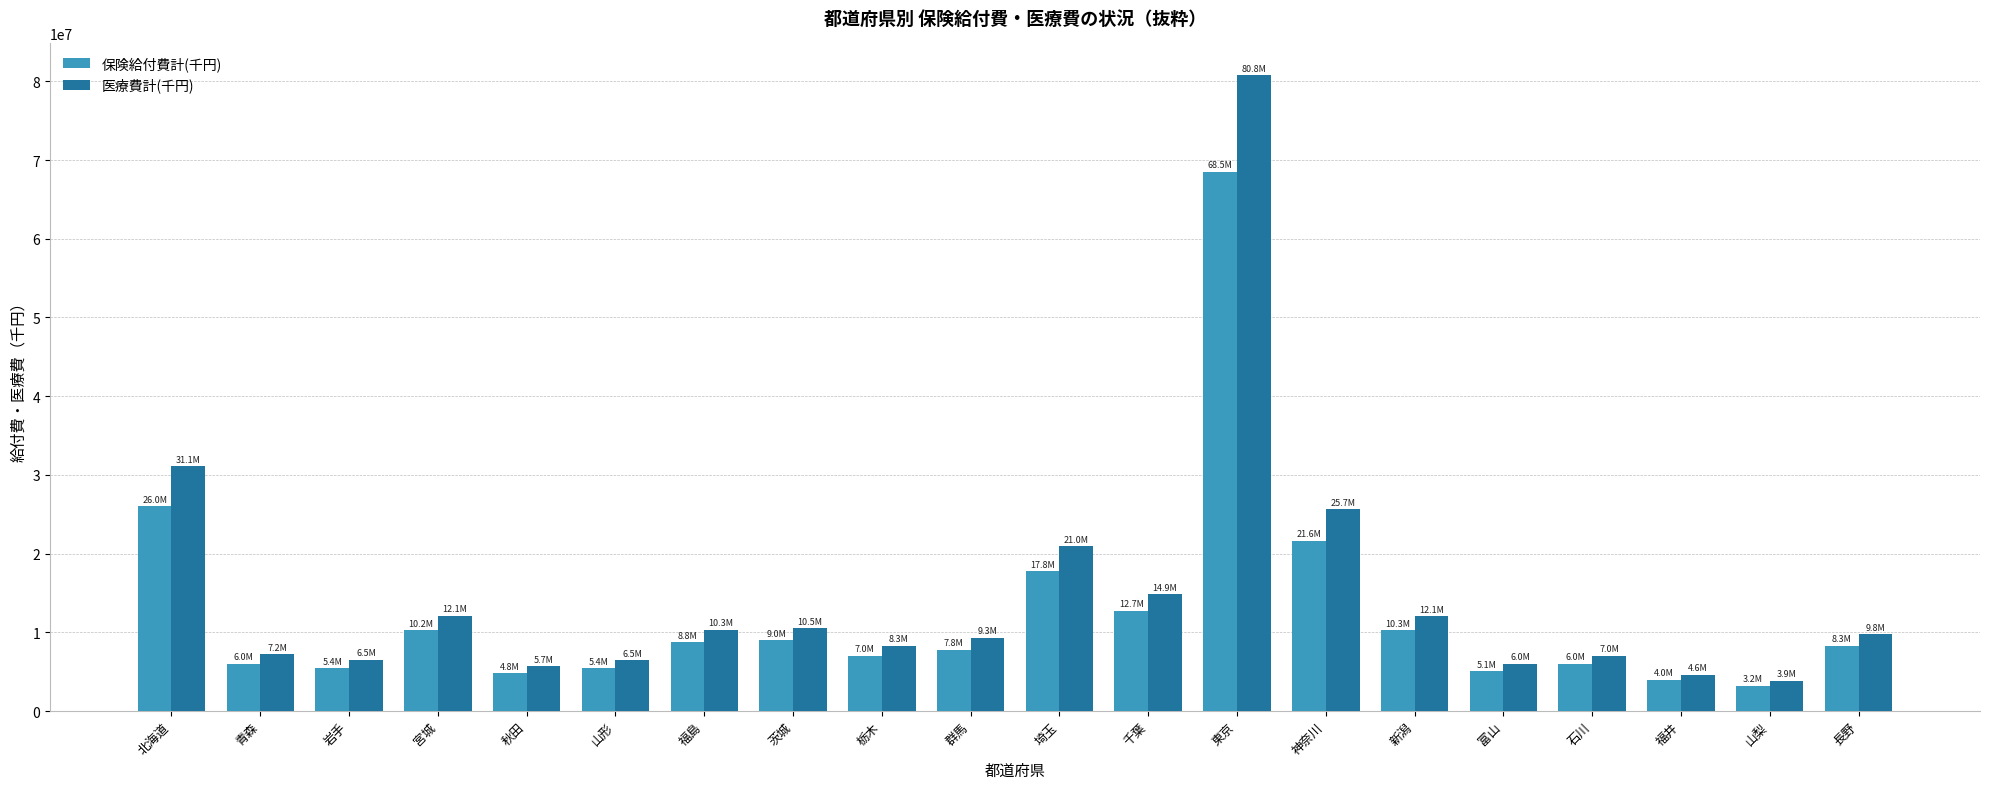

What position from the left is 山梨?

19